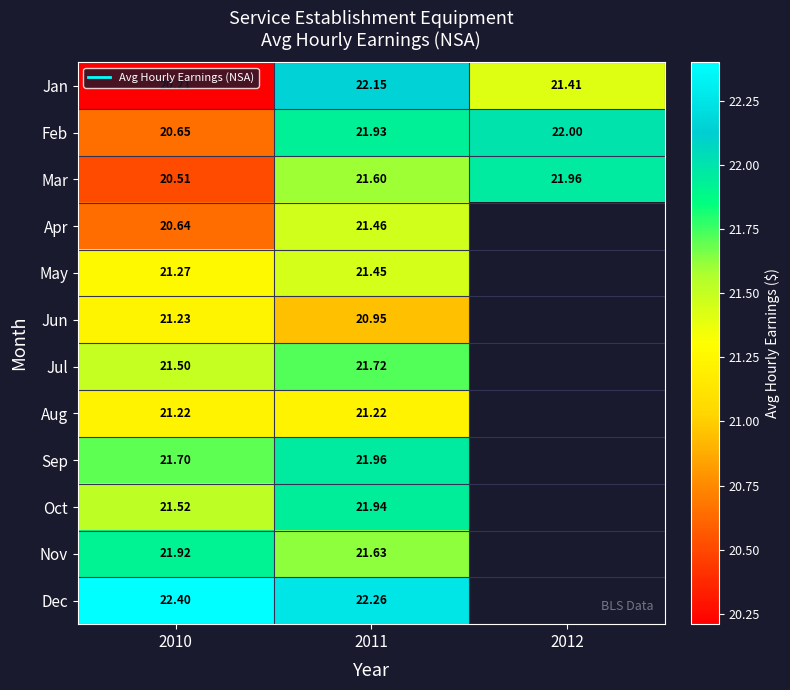

What is the sum of the Mar values at 2010 and 2011?

42.1